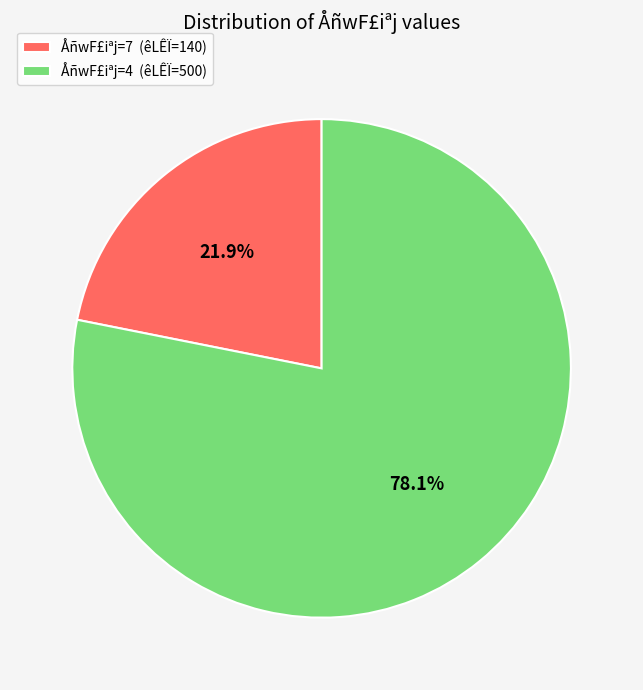

Is there any slice that represents more than half of the pie?

Yes